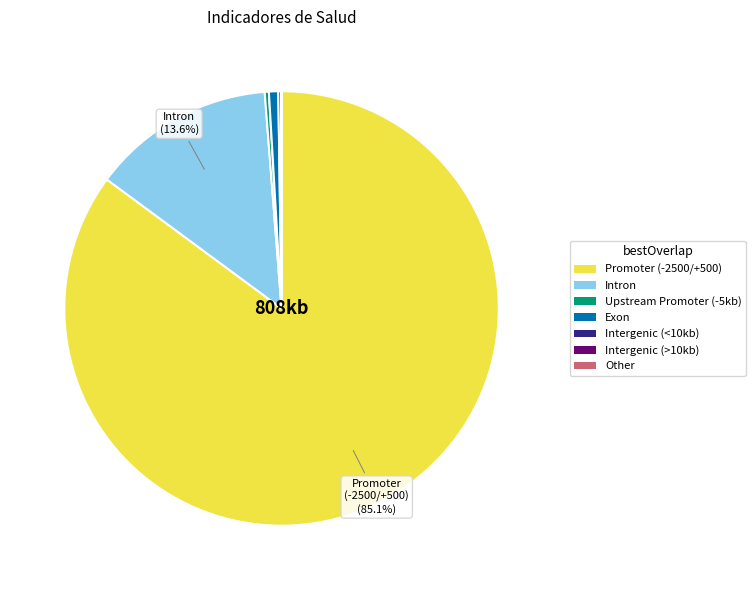

Which category has the biggest portion of the pie?

Promoter (-2500/+500)